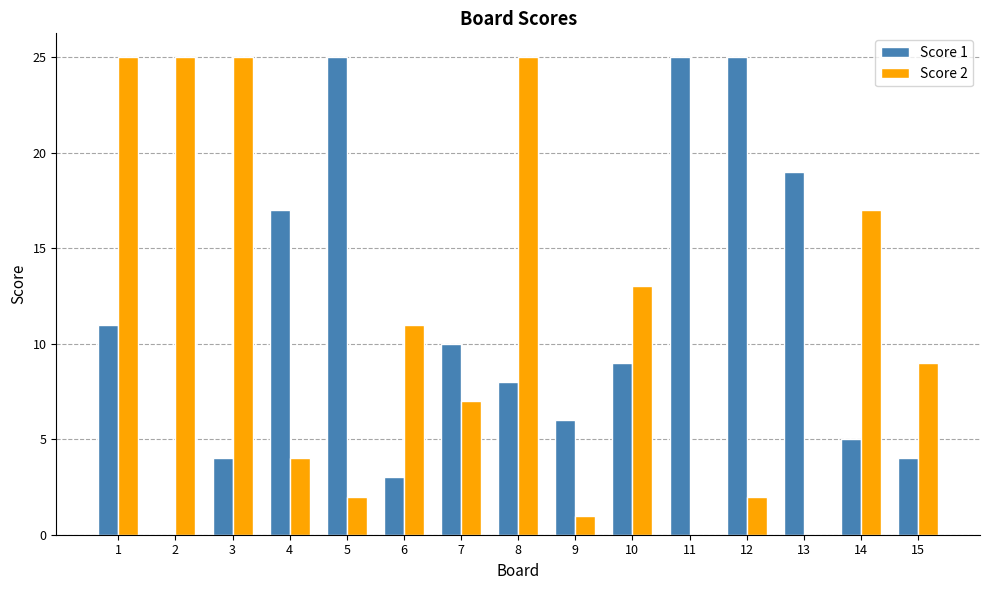

What is the maximum value for Score 1?

25